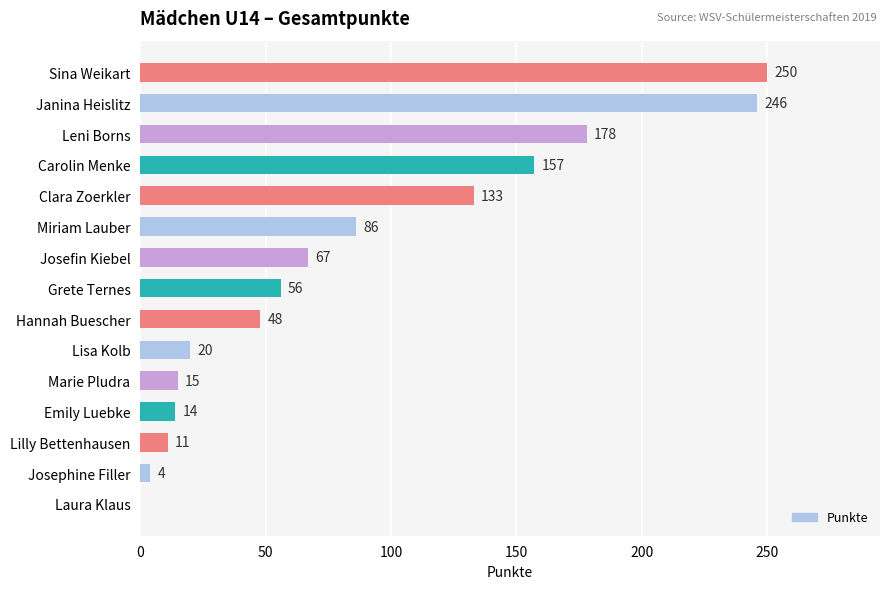

Between Lisa Kolb and Lilly Bettenhausen, which is larger?

Lisa Kolb